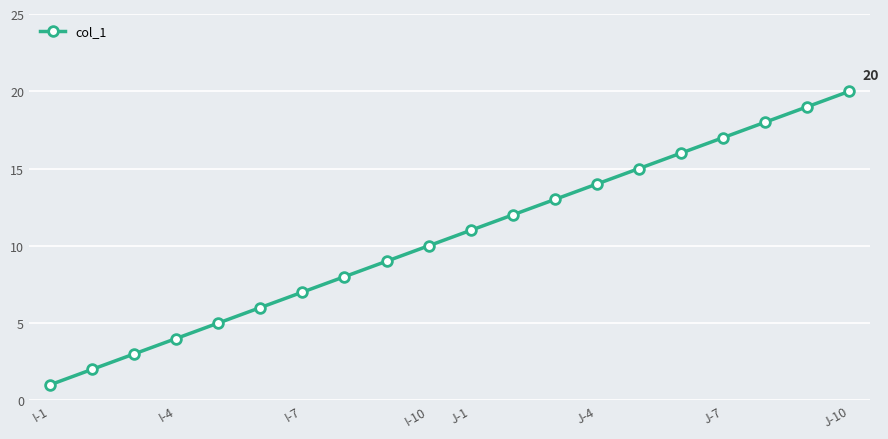

What is the greatest value displayed?

20